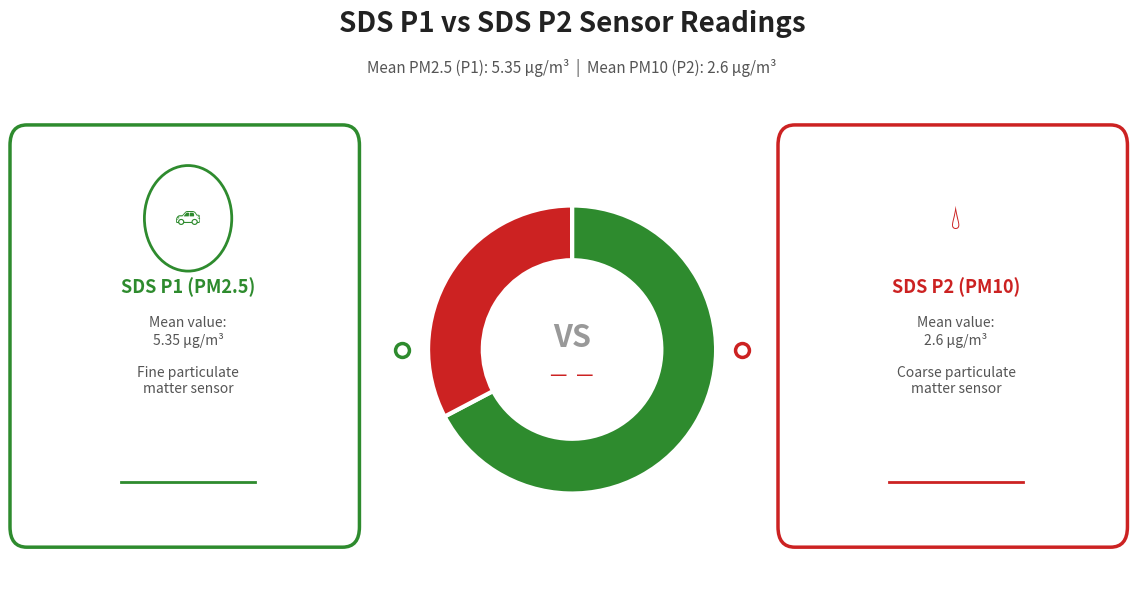

Is there a majority slice in this chart?

Yes